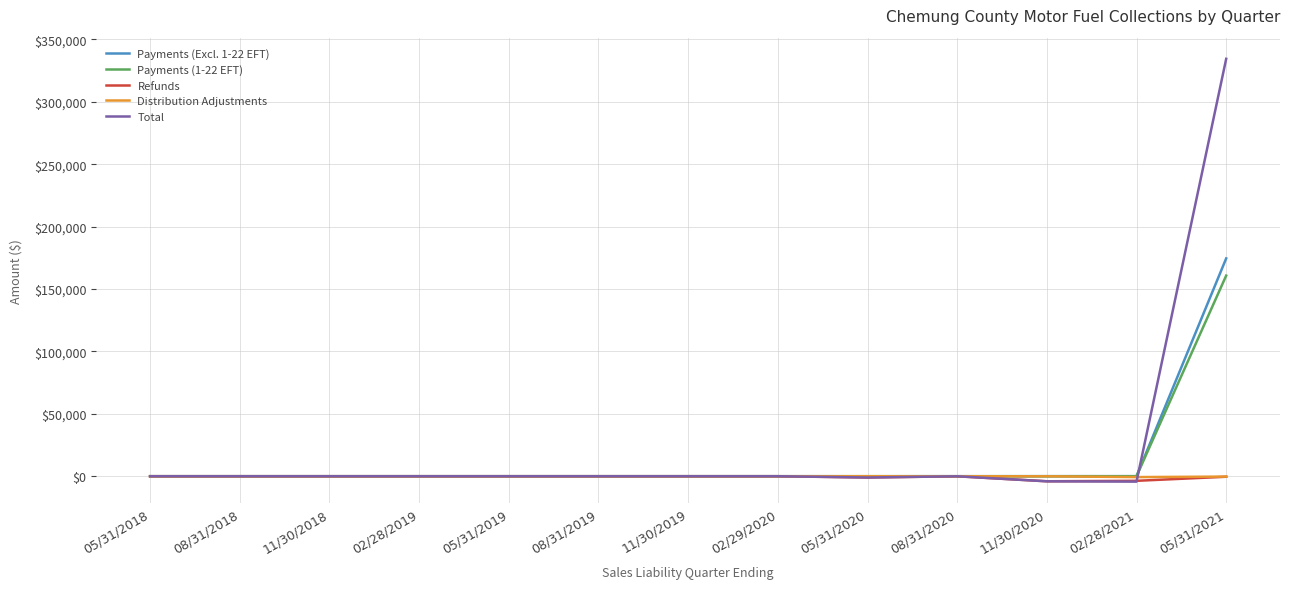

Between 11/30/2020 and 05/31/2021, which series saw the biggest shift?

Total